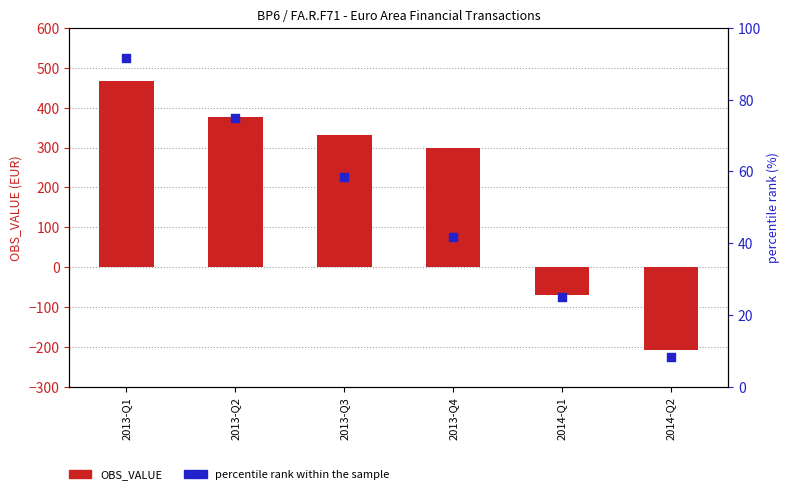

Is the value of percentile rank within the sample at 2013-Q3 greater than the value of OBS_VALUE at 2013-Q2?

No